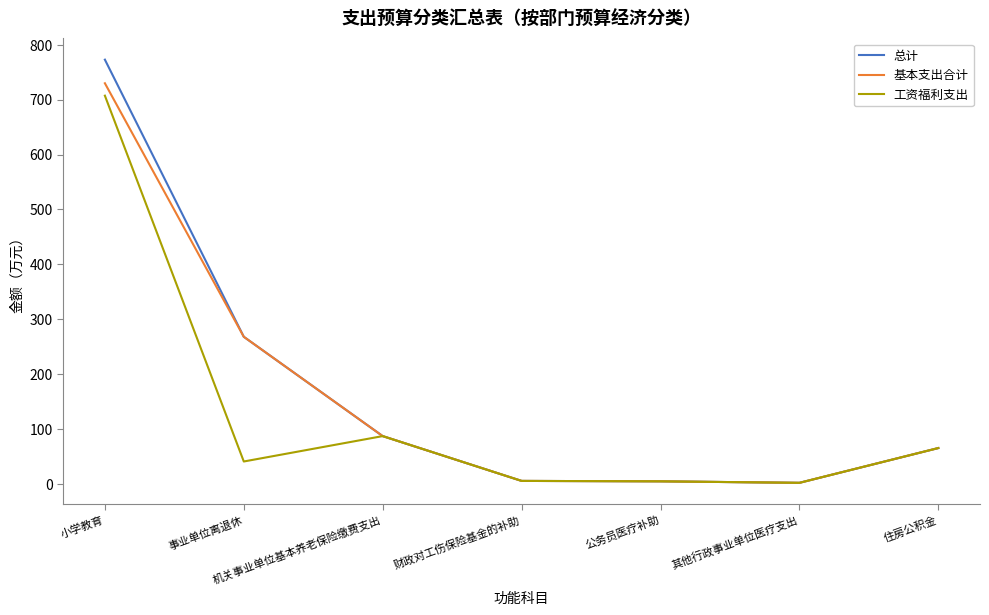

Which series has the widest spread of values?

总计